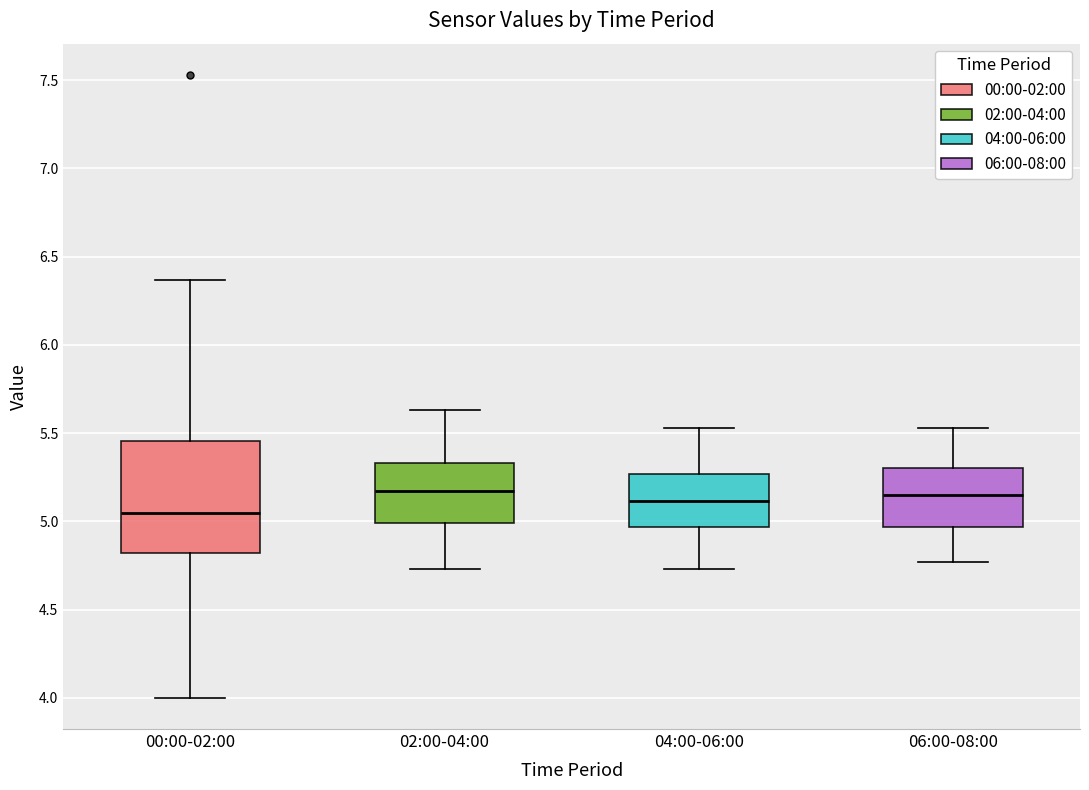

Reading left to right, transcribe this box plot: for each box, give where its median line is, the range the box spans, and where its two whiskers end, as read against the y-axis. The values are not printed on the chart, so give them approximately, as read against the axis.

00:00-02:00: median 5.05, box 4.80 to 5.45, whiskers 4.00 to 6.35
02:00-04:00: median 5.15, box 5.00 to 5.35, whiskers 4.75 to 5.65
04:00-06:00: median 5.10, box 4.95 to 5.25, whiskers 4.75 to 5.55
06:00-08:00: median 5.15, box 4.95 to 5.30, whiskers 4.75 to 5.55